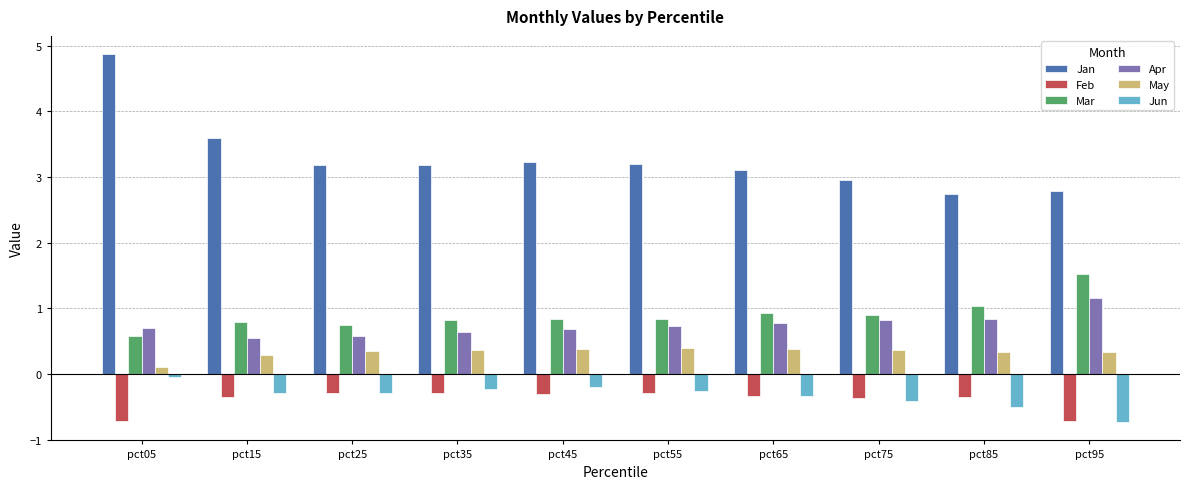

What is the difference between the Apr values at pct55 and pct35?

0.1